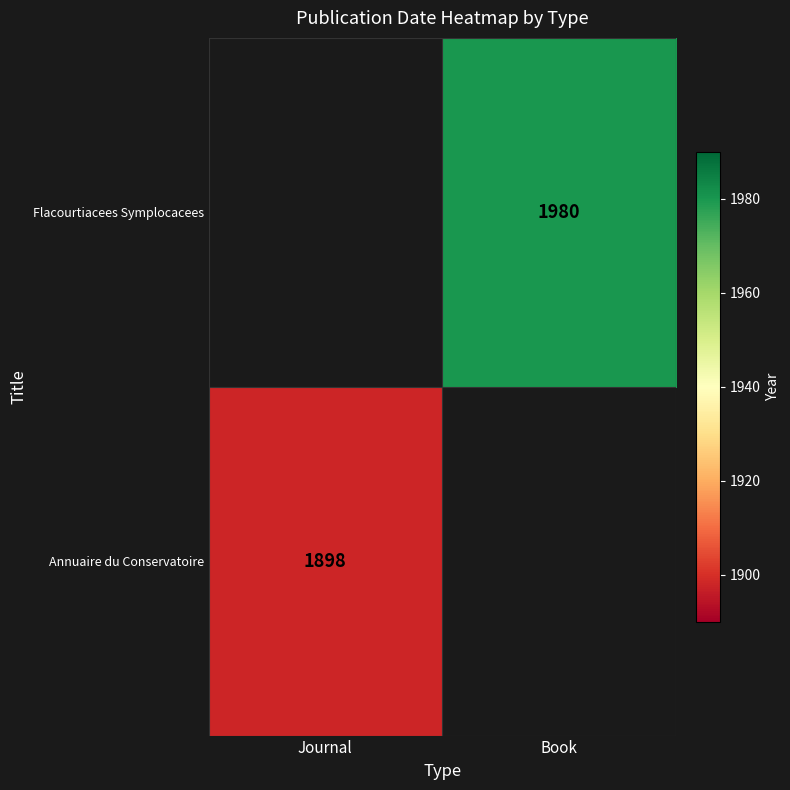

The value of Flacourtiacees Symplocacees at Book is 3197. True or false?

False